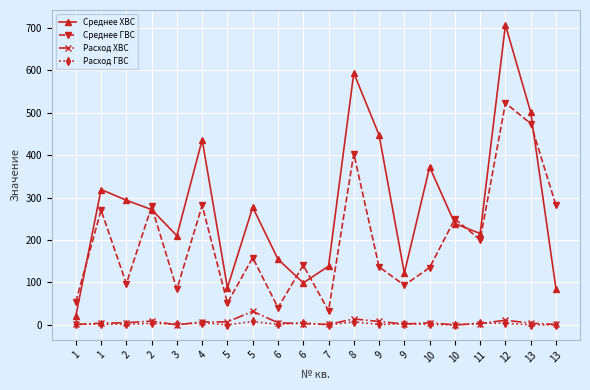

Which series has the largest total across all categories?

Среднее ХВС